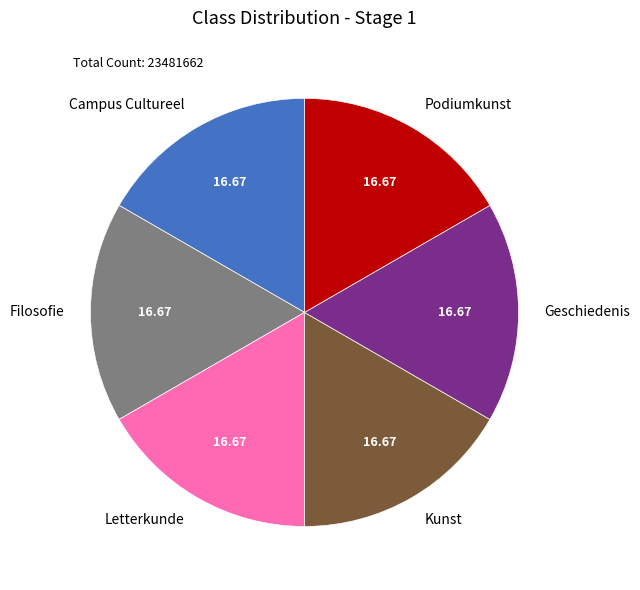

Combined, do Geschiedenis and Kunst account for over 50%?

No